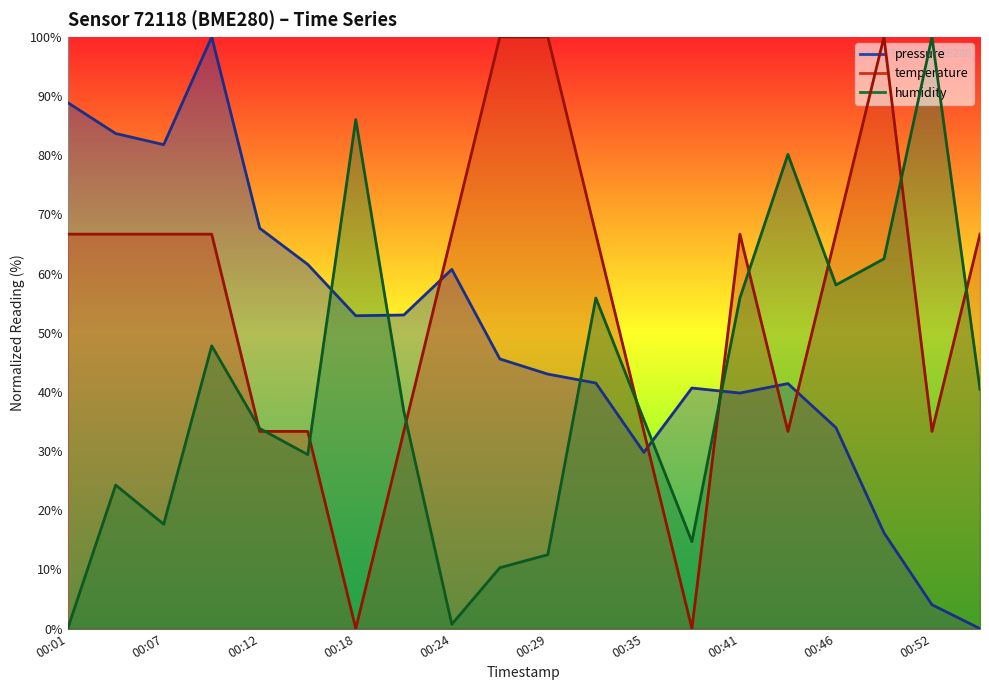

Does the chart have visible grid lines?

No